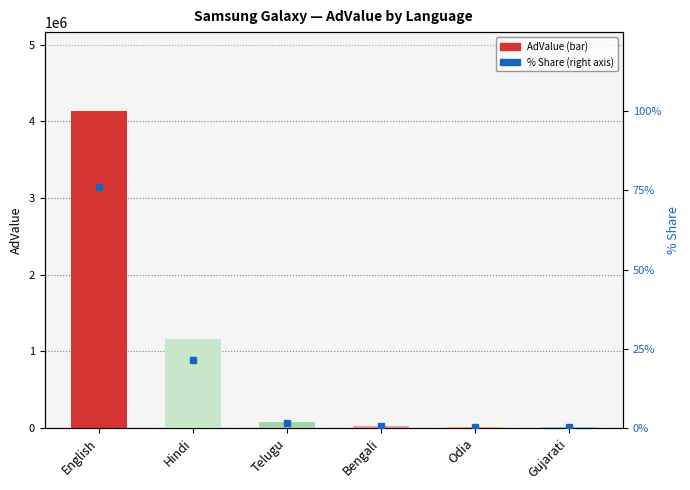

What is the value of the 6th bar from the left?

10000